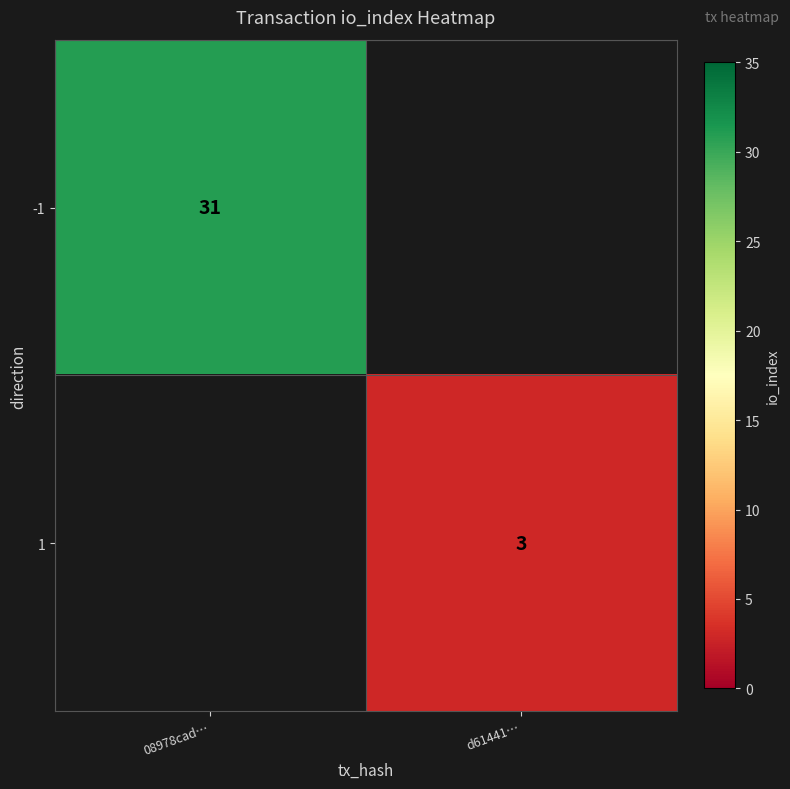

The value of 1 at d61441… is 1. True or false?

False